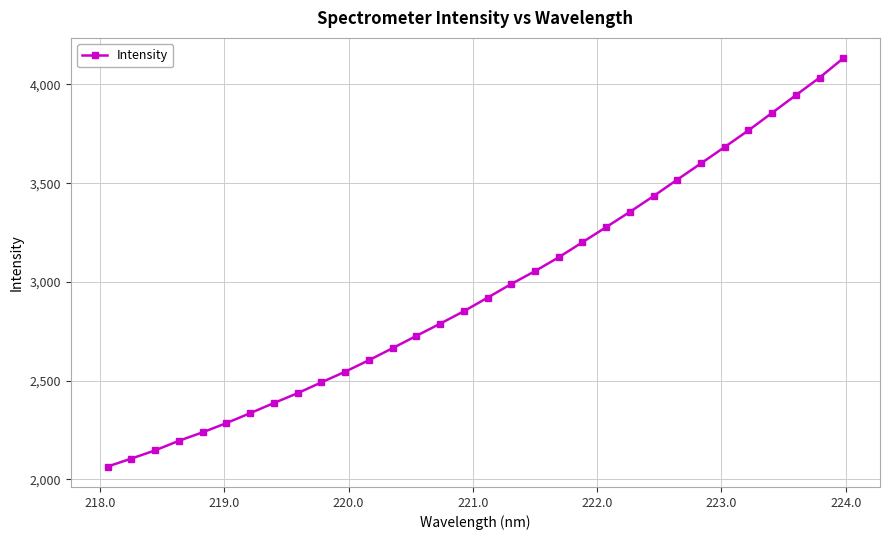

What is the difference between the maximum and minimum values?

2067.3